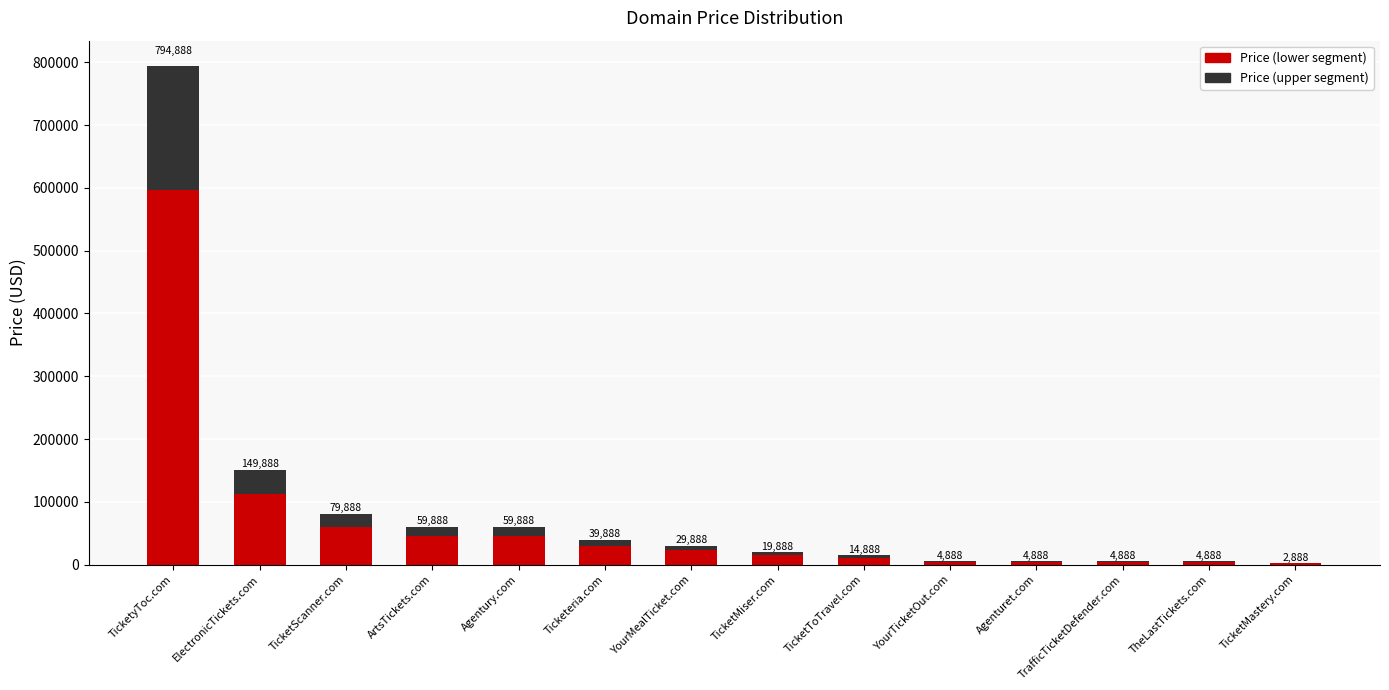

What are all the series names shown in the legend?

Price (lower segment), Price (upper segment)